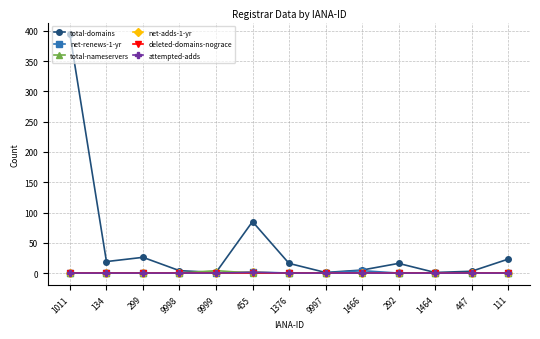

Does the chart have visible grid lines?

Yes